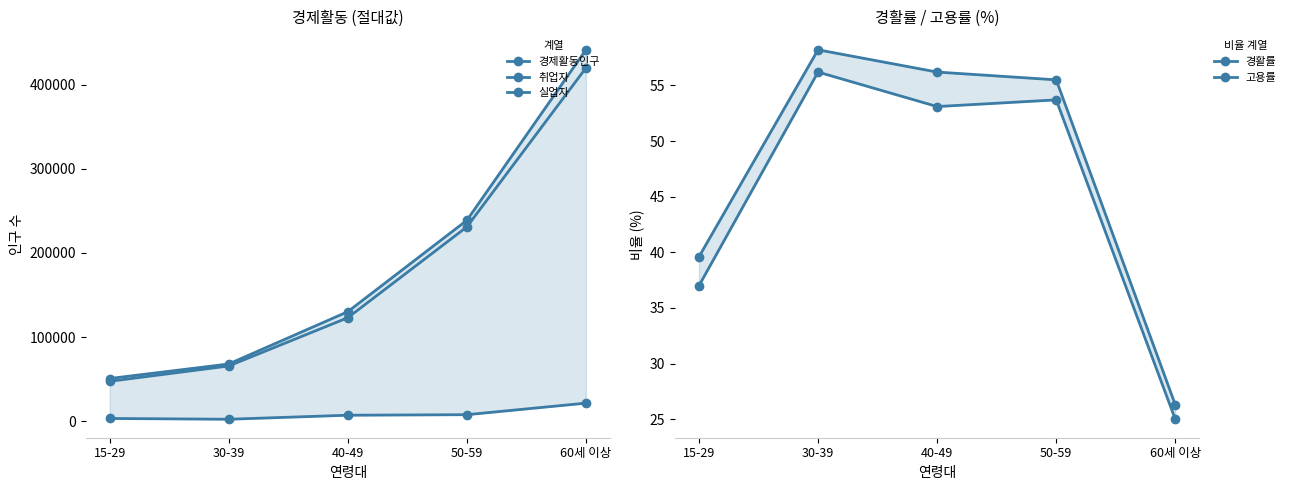

Reading left to right, what are all the values shown in this chart?

경제활동인구: 50759.0	68036.0	130144.0	238689.0	441264.0
취업자: 47436.0	65647.0	122967.0	230886.0	419732.0
실업자: 3323.0	2388.0	7176.0	7803.0	21531.0
경활률: 39.6	58.2	56.2	55.5	26.3
고용률: 37.0	56.2	53.1	53.7	25.0